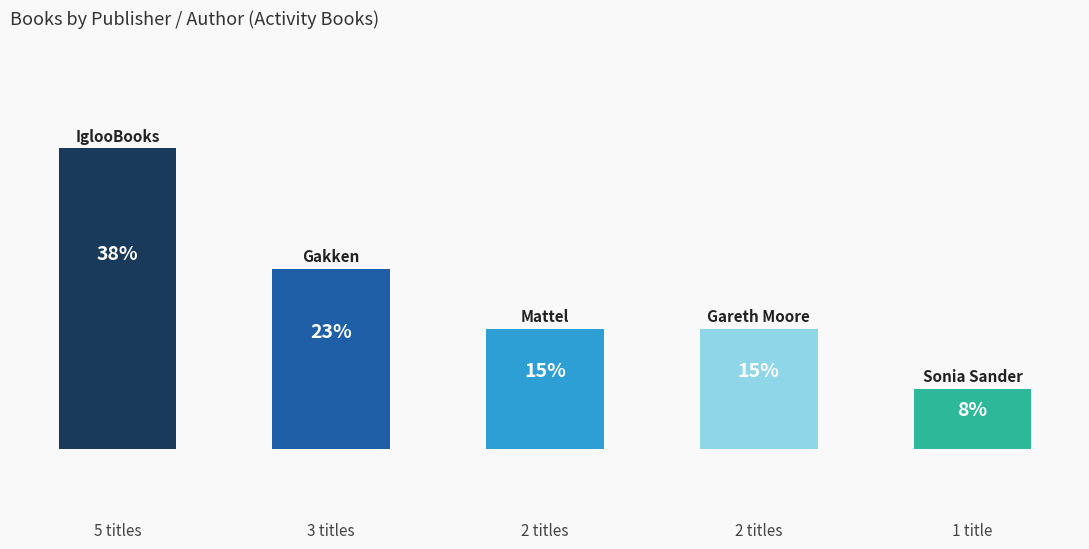

What is the smallest value displayed?

1